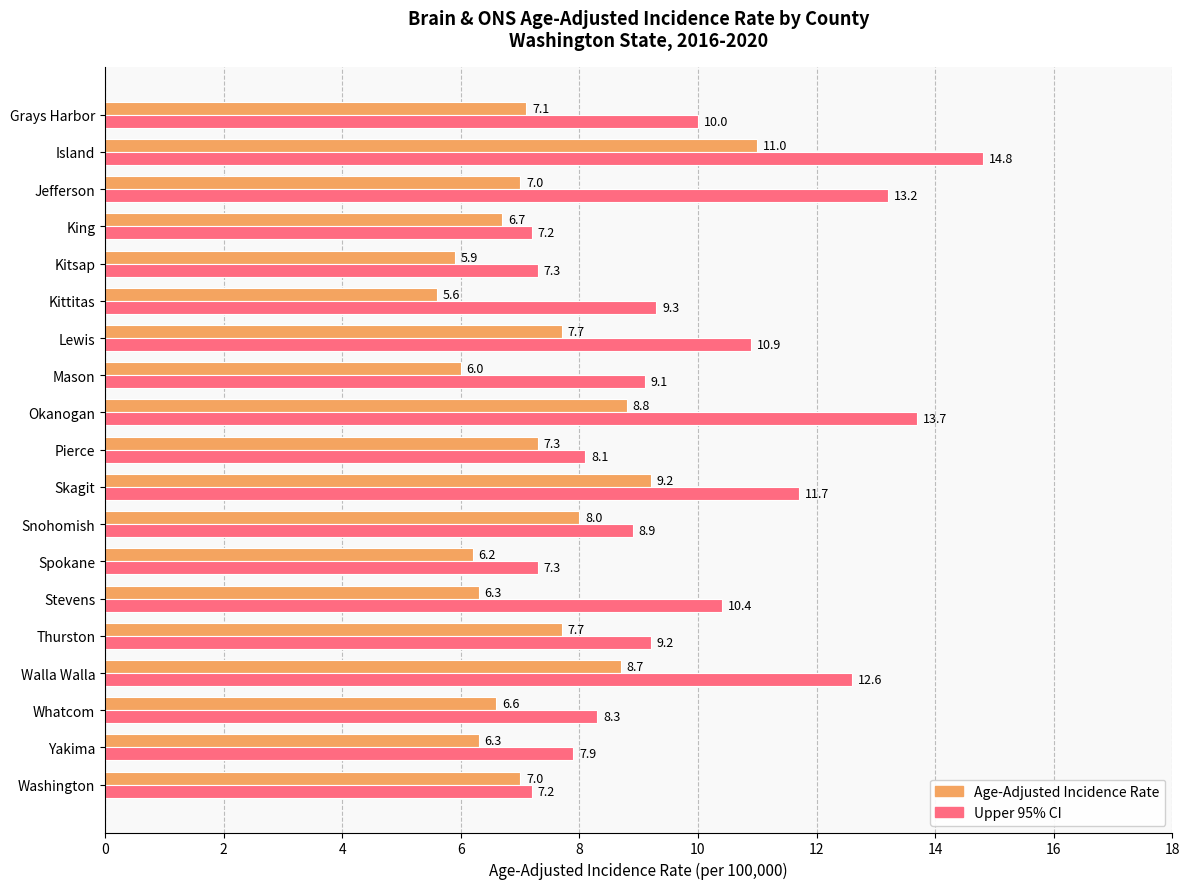

Count the number of categories in the chart.

19